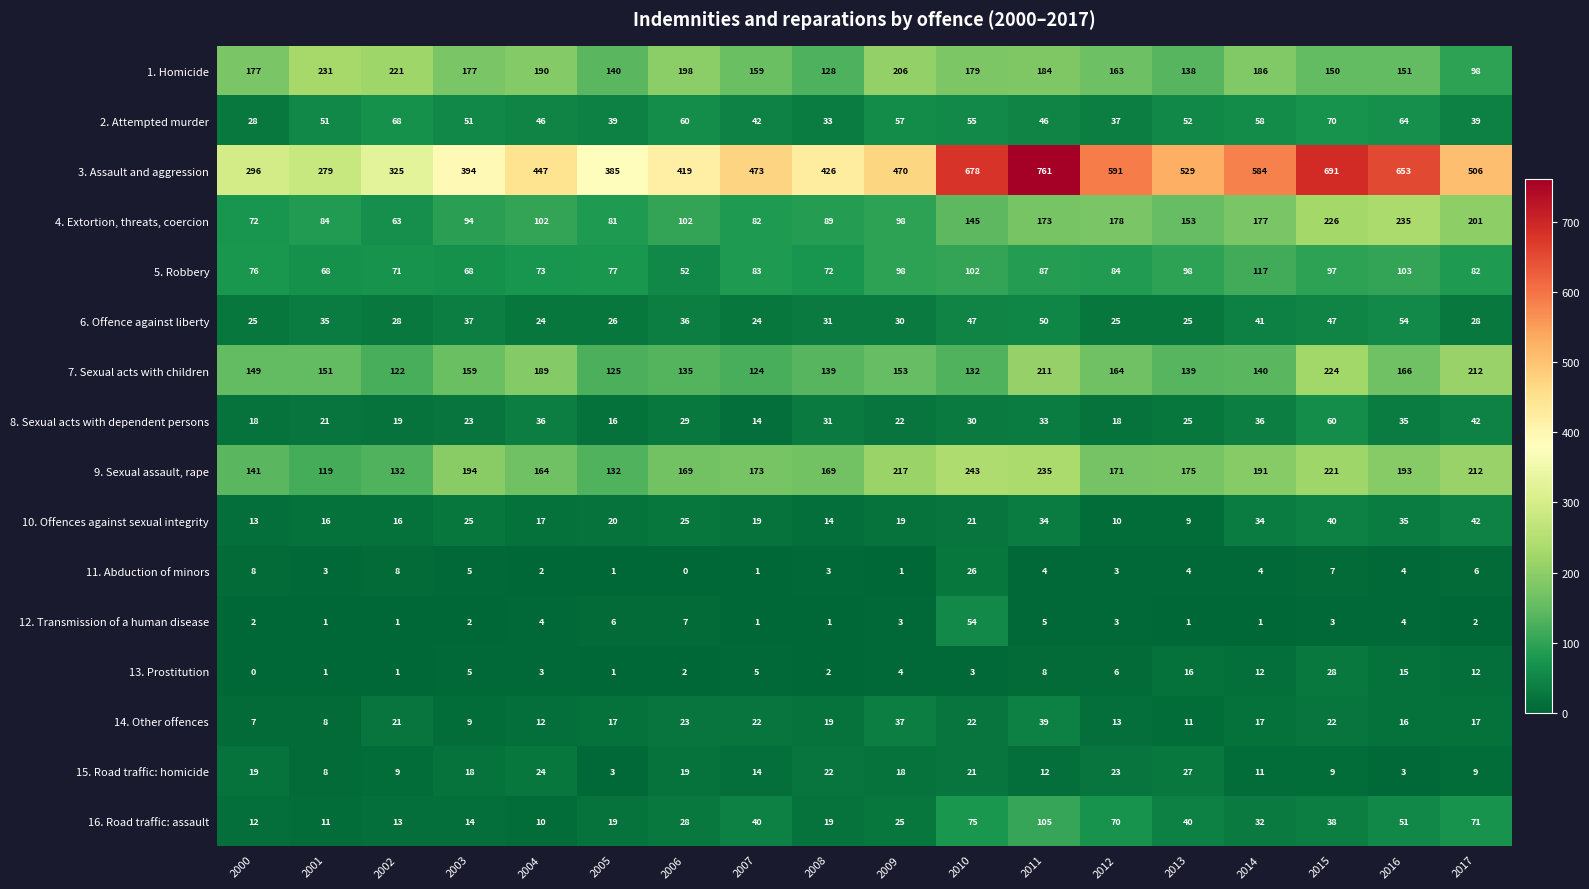

What is the difference between the second highest and second lowest values in the 13. Prostitution series?

15